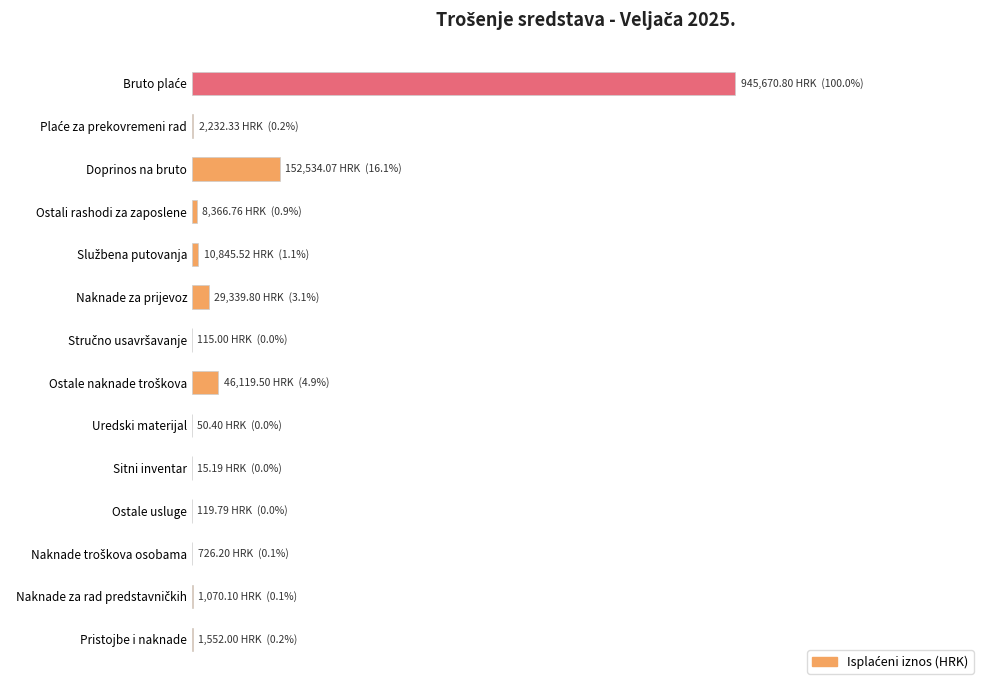

What is the maximum value shown in the chart?

945670.8